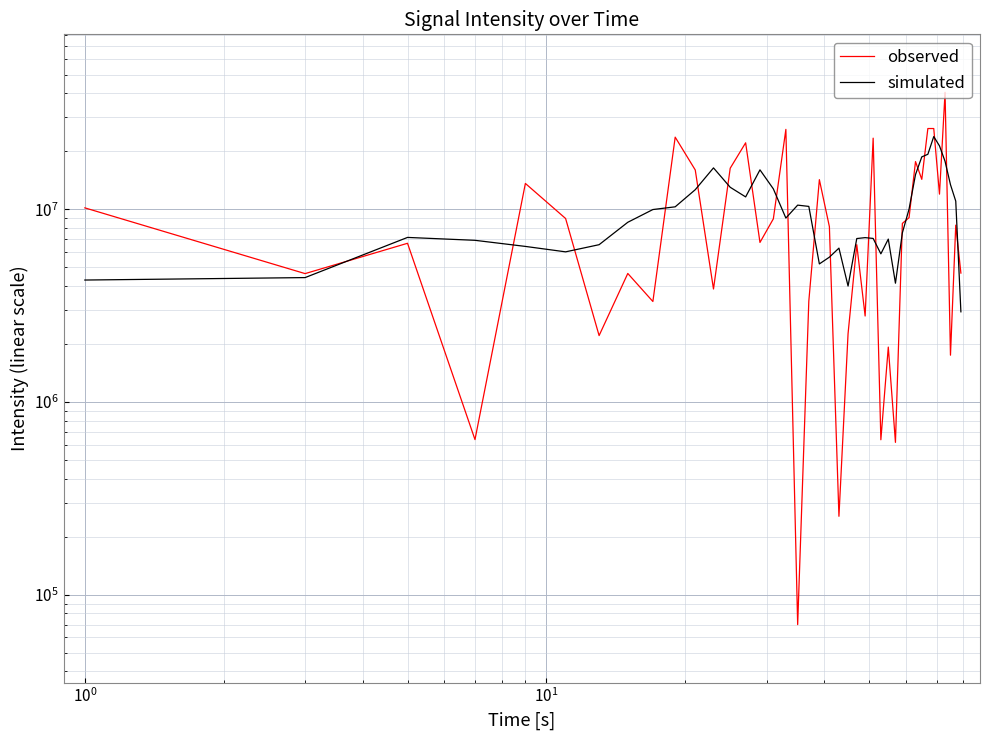

List the series in order of their overall mean, lowest first.

simulated, observed